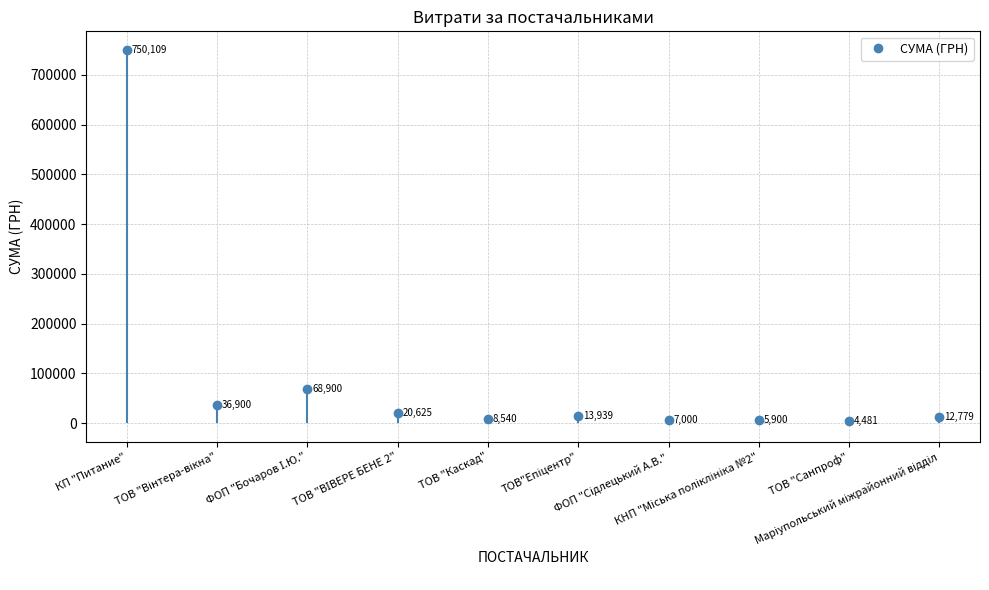

What value does the data have at ТОВ "Каскад"?

8539.7